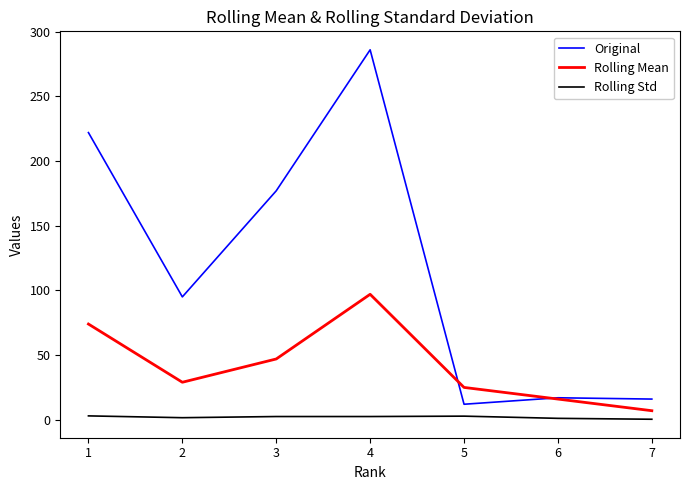

After their last crossing, which series has the higher values: Original or Rolling Mean?

Original